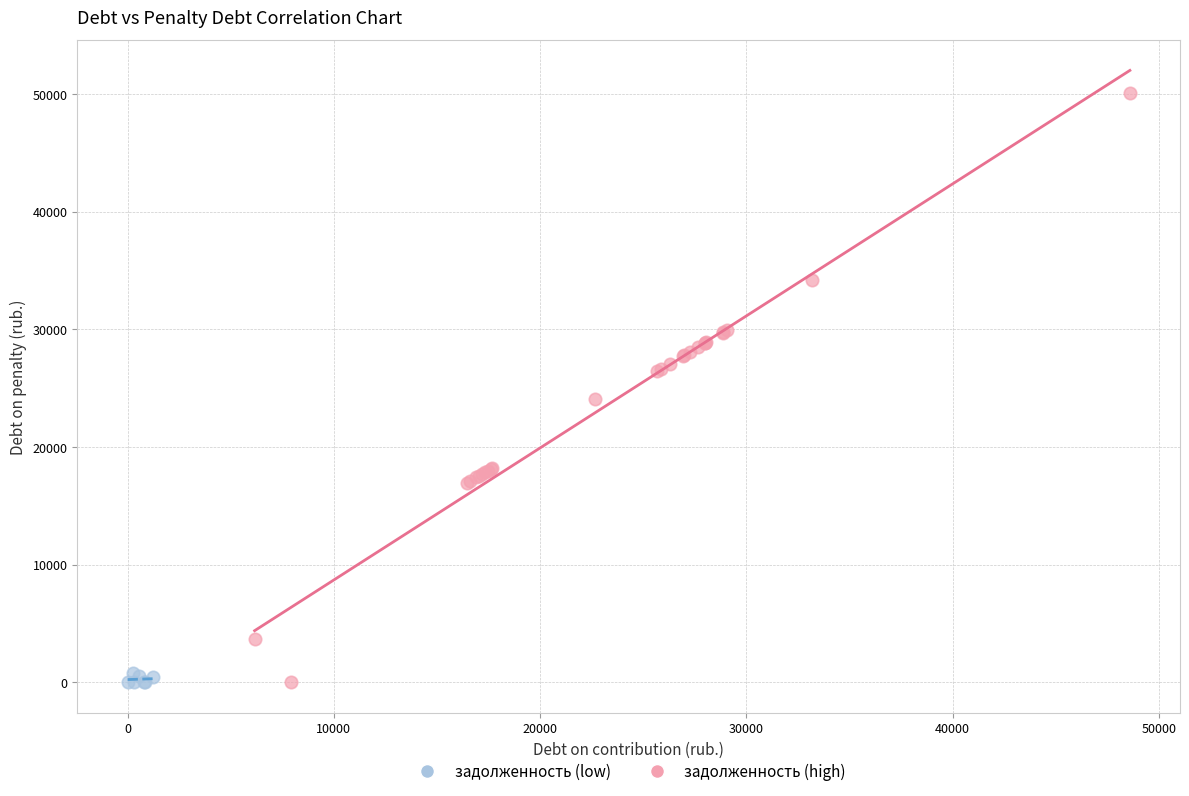

Which series contains the highest Y value?

задолженность (high)